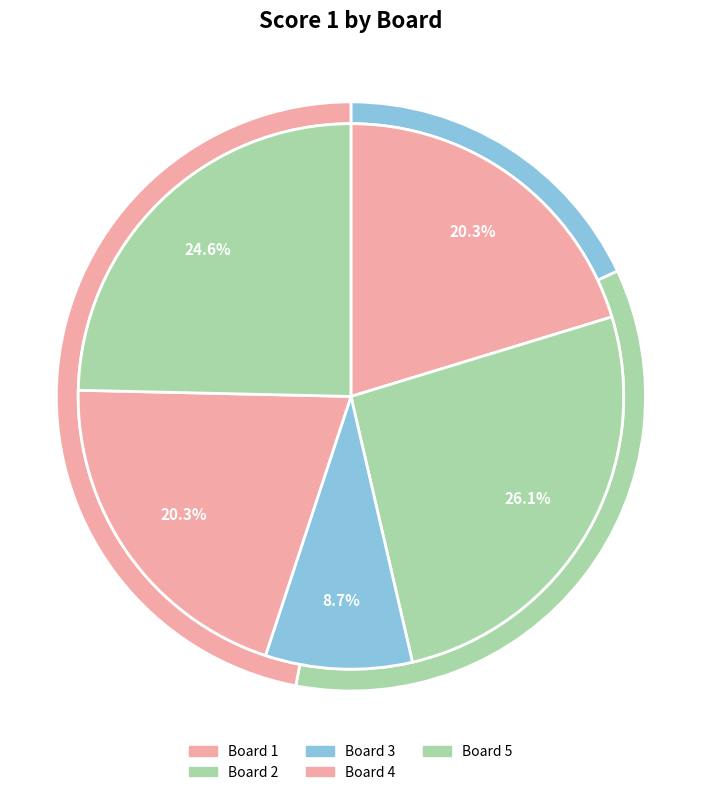

To the nearest percent, what portion does Board 5 represent?

25%